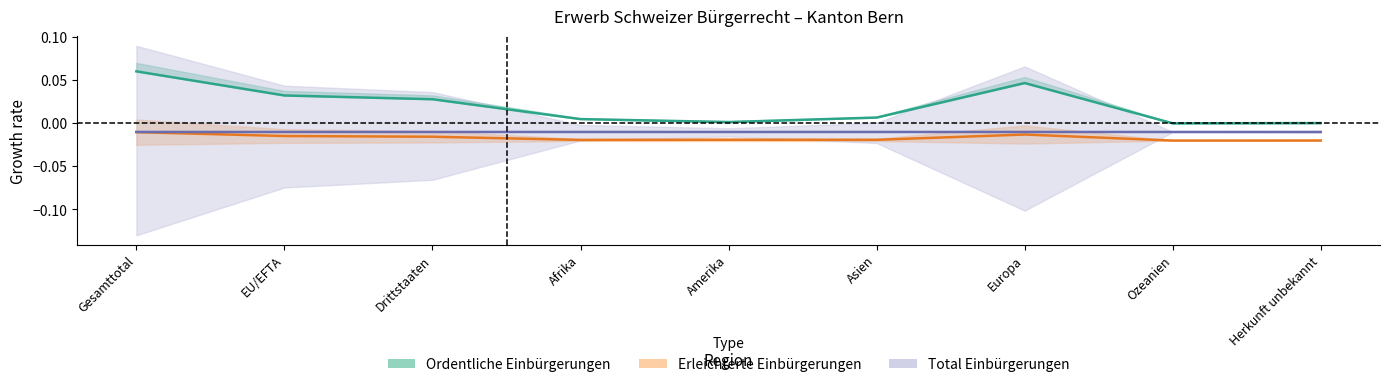

At which label does Feststellungen reach its minimum?

EU/EFTA